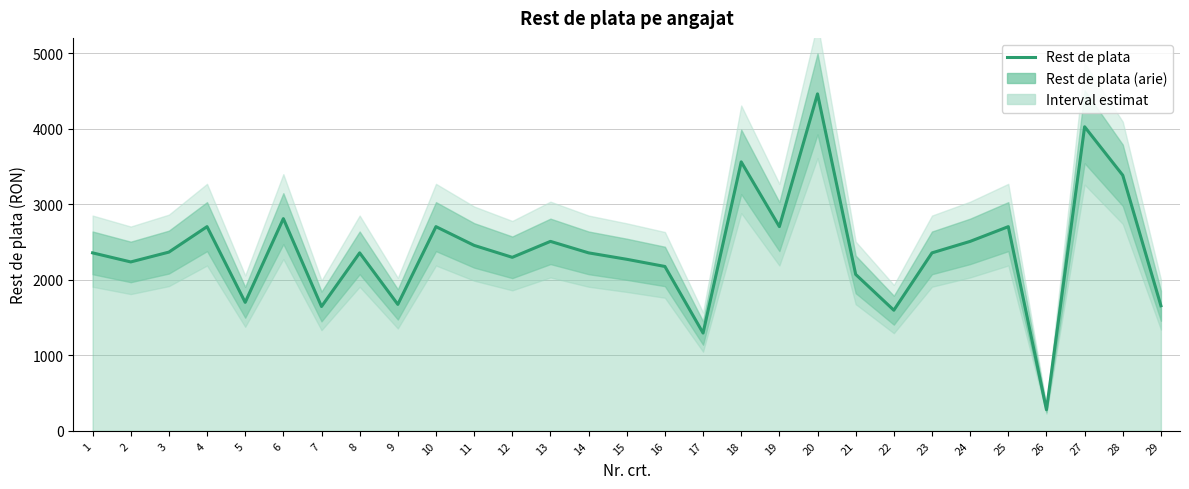

Reading left to right, list all the values displayed in this chart.

2355	2235	2365	2702	1700	2808	1645	2355	1673	2702	2454	2296	2507	2355	2270	2175	1294	3559	2702	4459	2070	1596	2355	2507	2702	279	4024	3382	1655